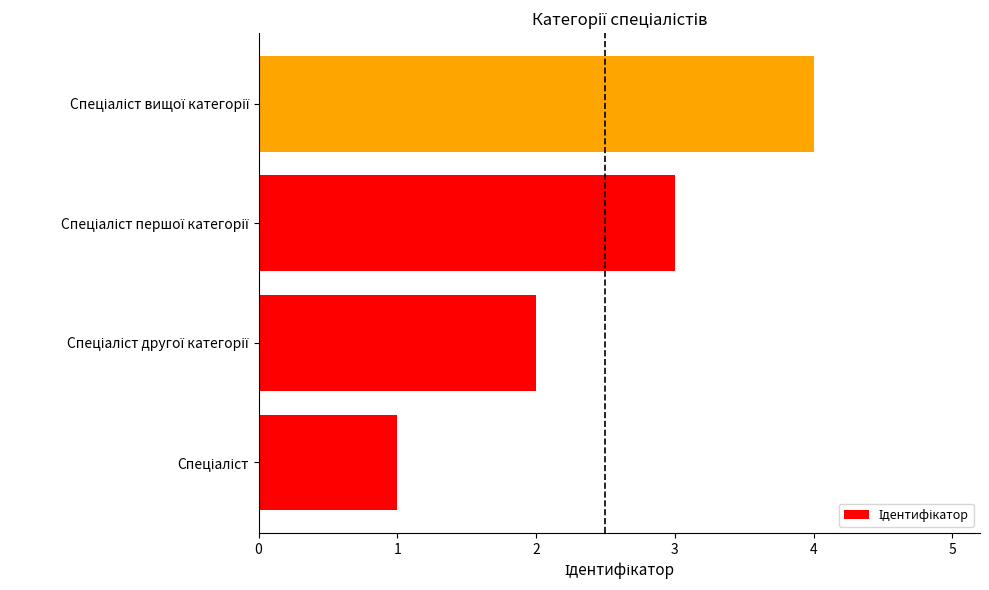

What is the difference between the maximum and minimum values?

3